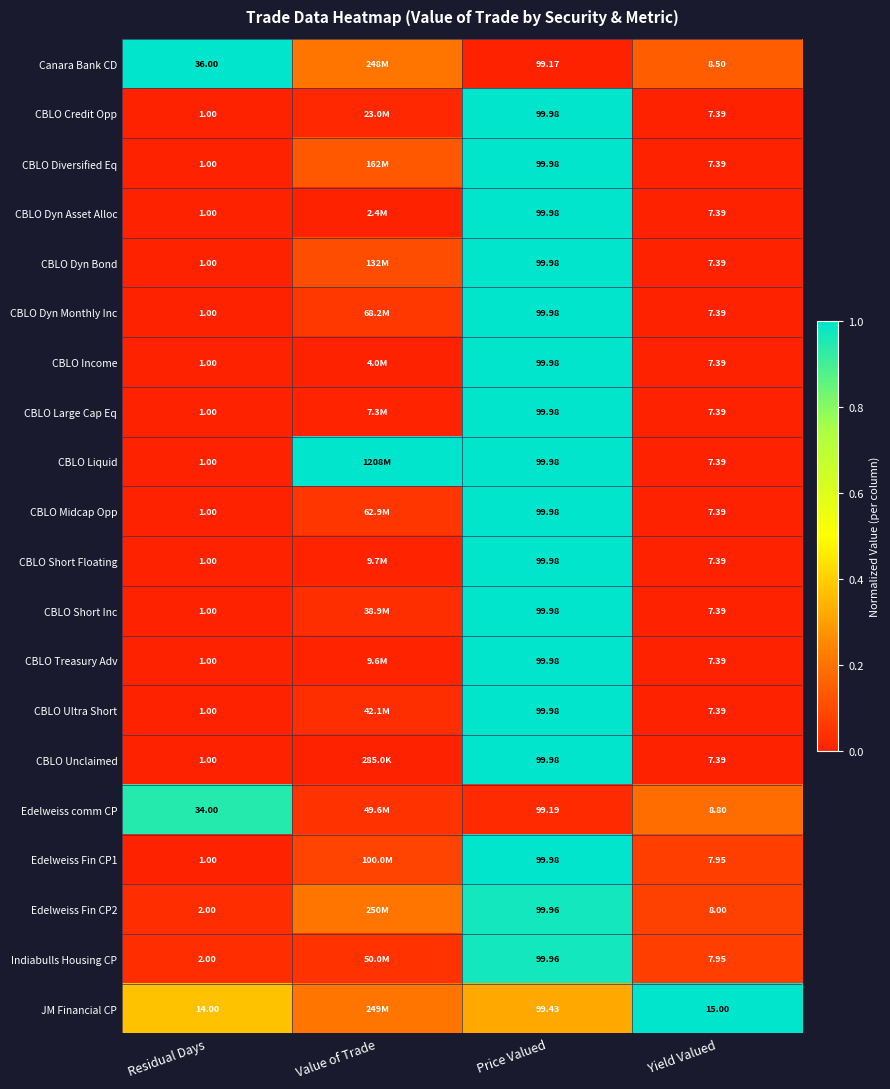

Is the value of CBLO Treasury Adv at Yield Valued greater than the value of CBLO Midcap Opp at Residual Days?

Yes